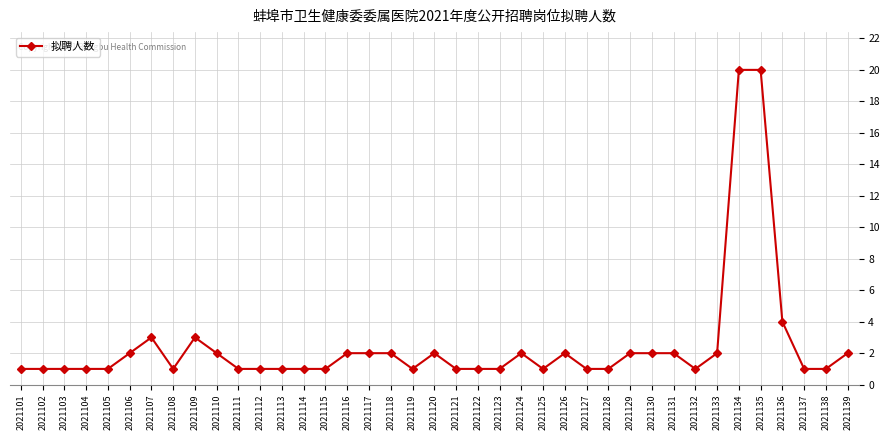

What is the change in value from 2021109 to 2021133?

-1